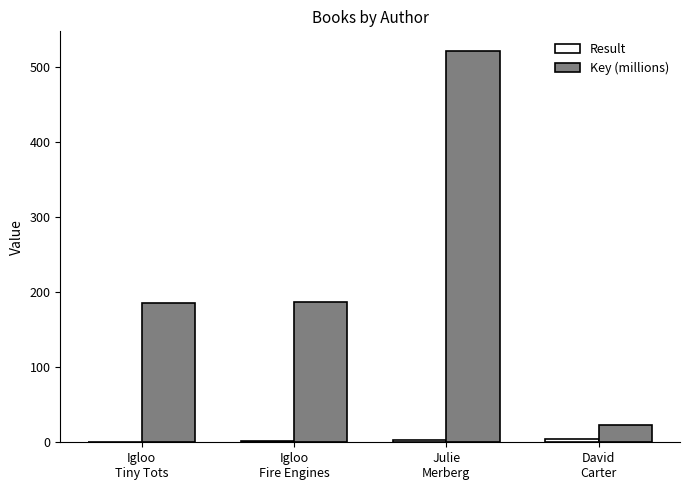

What is the greatest value displayed?

521.4